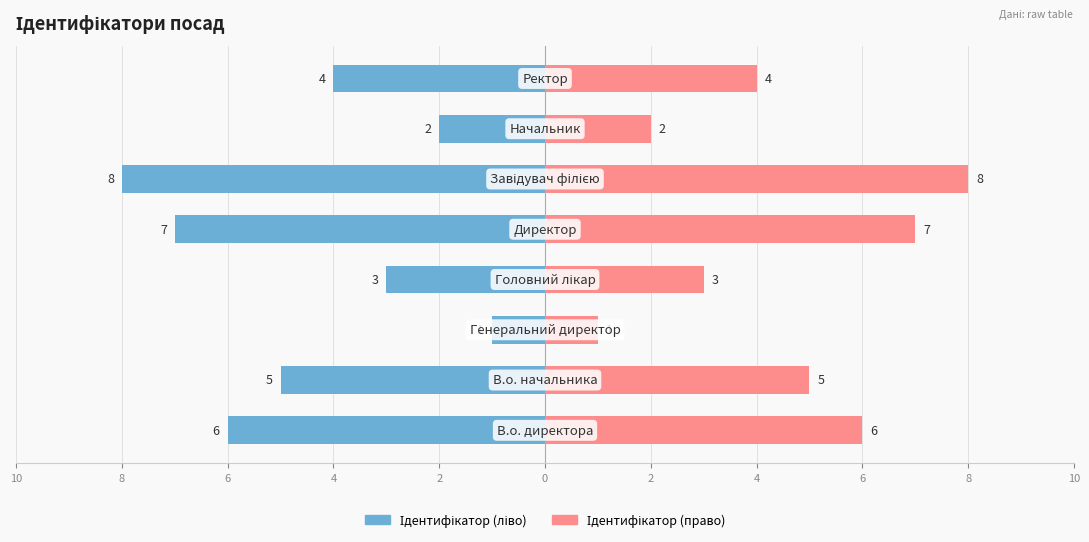

Reading left to right, extract all data points from this chart.

Ідентифікатор (ліво): 10=-6	8=-5	6=-1	4=-3	2=-7	0=-8	2=-2	4=-4
Ідентифікатор (право): 10=6	8=5	6=1	4=3	2=7	0=8	2=2	4=4